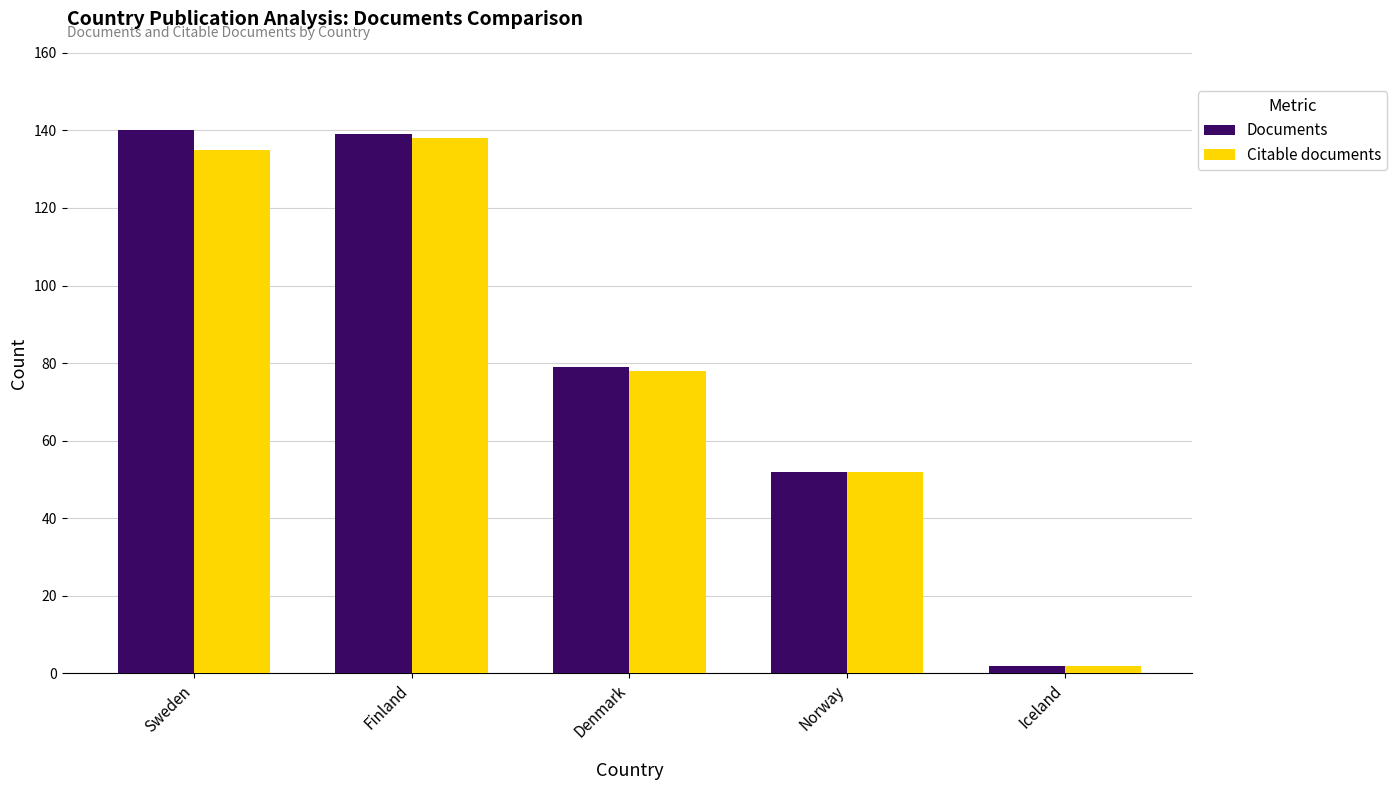

What position from the left is Finland?

2